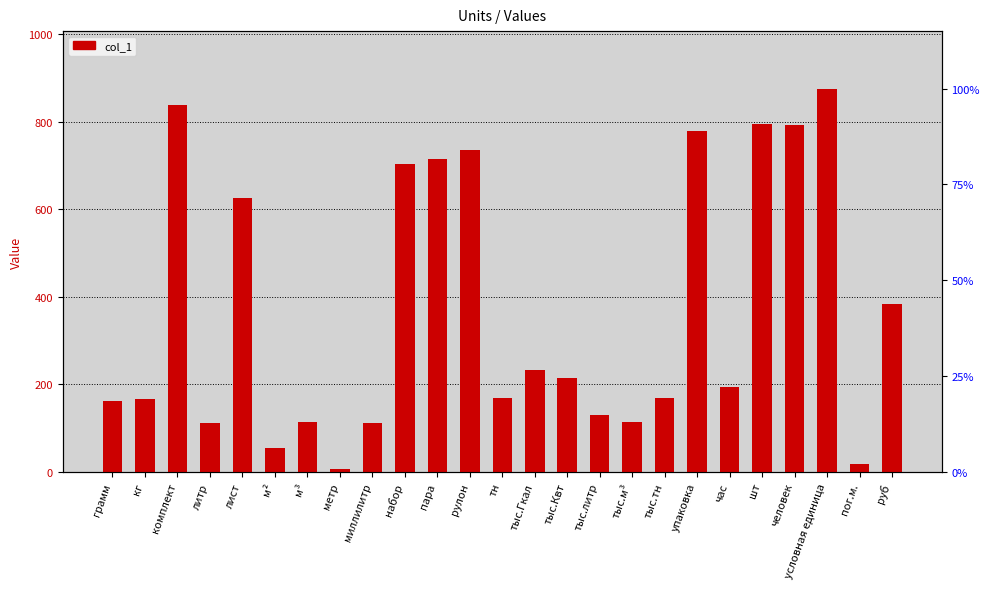

True or false: the data shows 792 at человек.

True